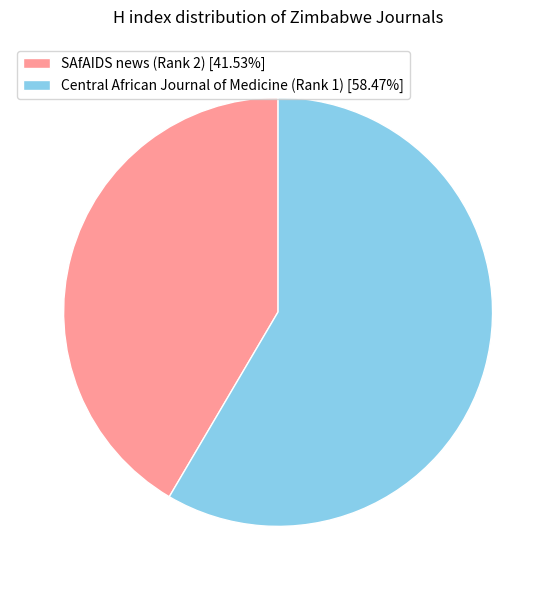

What is the ratio of the value at SAfAIDS news (Rank 2) [41.53%] to the value at Central African Journal of Medicine (Rank 1) [58.47%]?

0.7